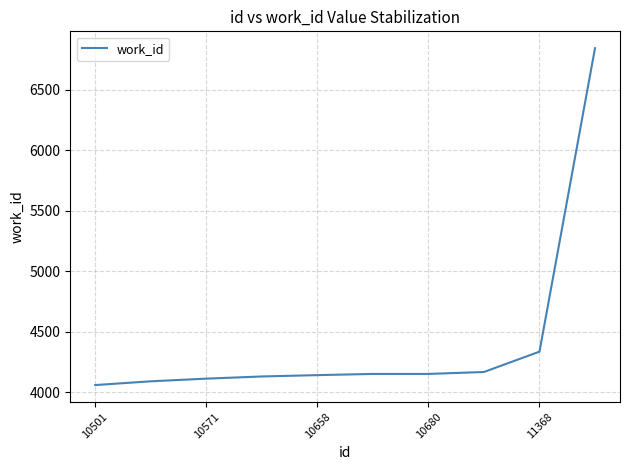

What is the difference between the maximum and minimum values?

2783